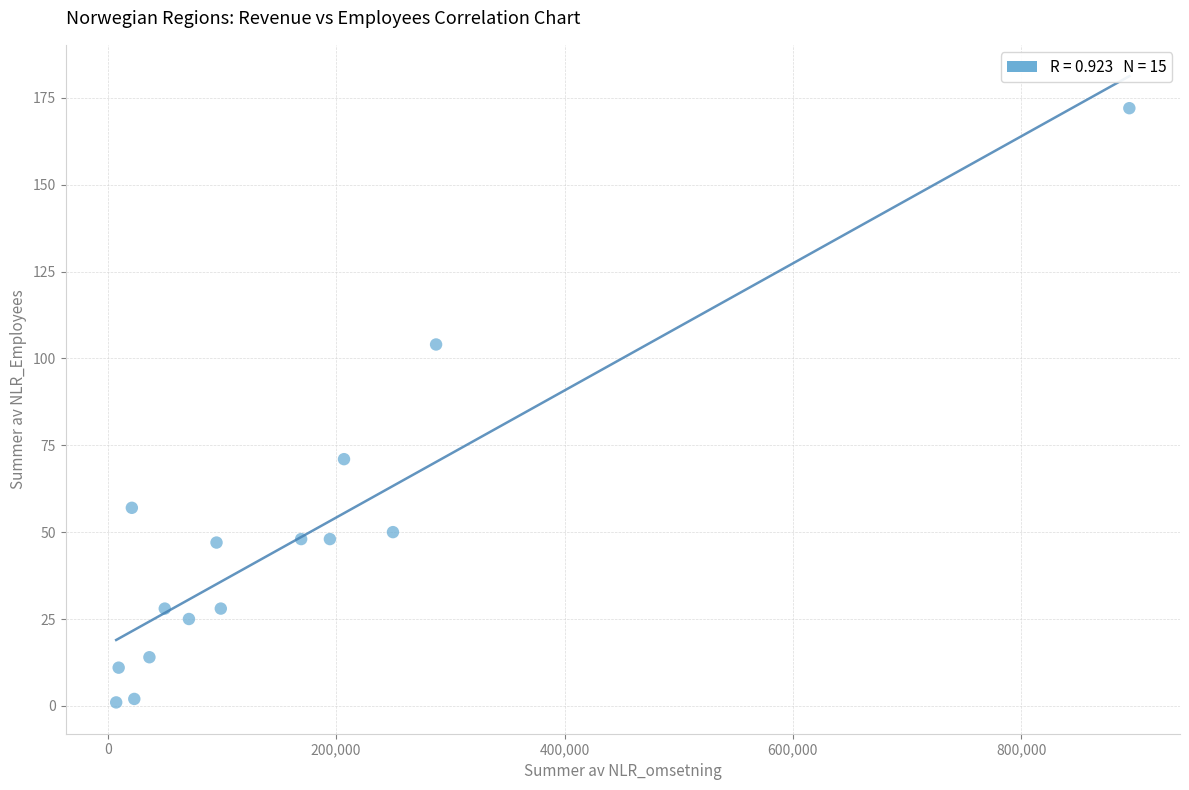

What Y value in the scatter plot is closest to 86?

71